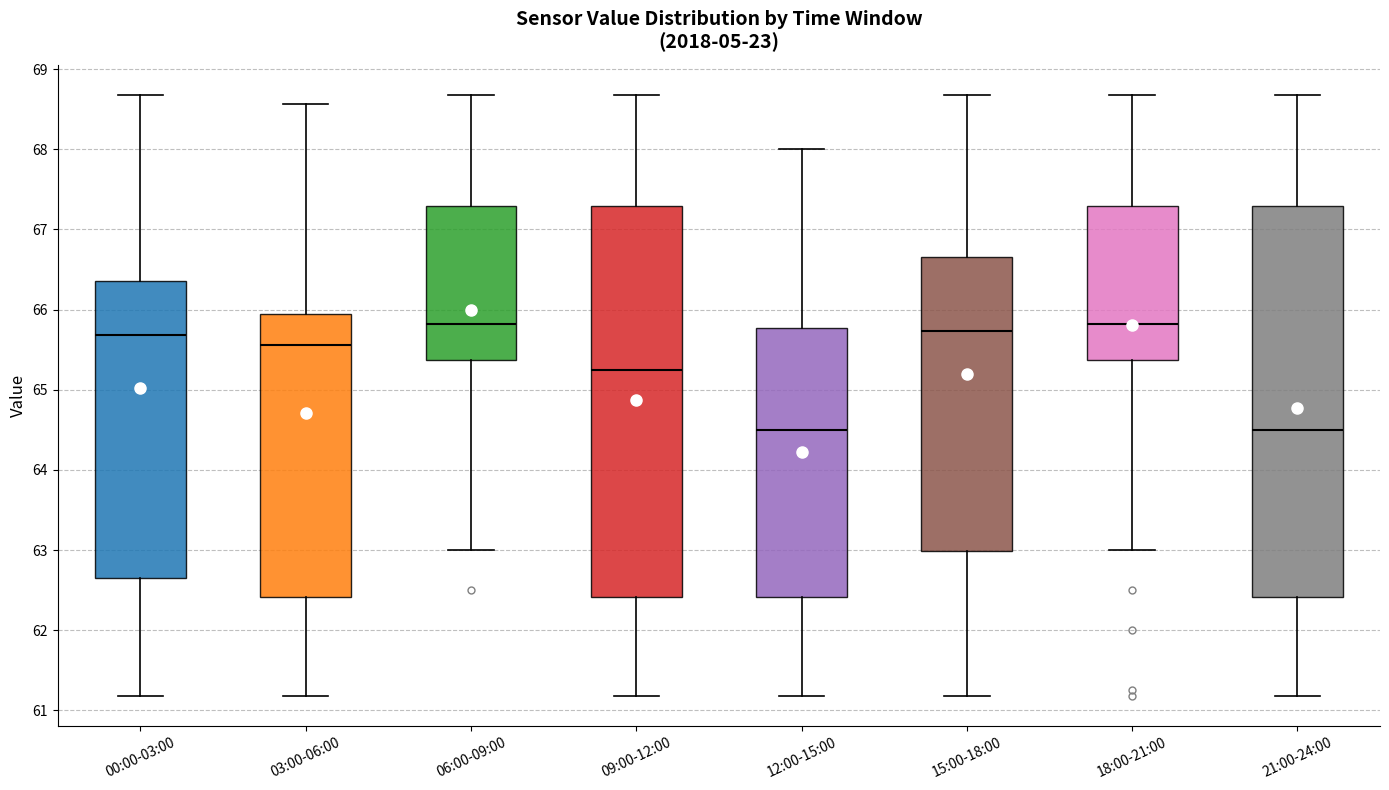

Reading left to right, read every box against the y-axis: the position of its median line, the range the box covers, and the ends of its whiskers. The values are not printed on the chart, so give them approximately, as read against the axis.

00:00-03:00: median 65.7, box 62.7 to 66.4, whiskers 61.2 to 68.7
03:00-06:00: median 65.6, box 62.4 to 65.9, whiskers 61.2 to 68.6
06:00-09:00: median 65.8, box 65.4 to 67.3, whiskers 63.0 to 68.7
09:00-12:00: median 65.3, box 62.4 to 67.3, whiskers 61.2 to 68.7
12:00-15:00: median 64.5, box 62.4 to 65.8, whiskers 61.2 to 68.0
15:00-18:00: median 65.7, box 63.0 to 66.7, whiskers 61.2 to 68.7
18:00-21:00: median 65.8, box 65.4 to 67.3, whiskers 63.0 to 68.7
21:00-24:00: median 64.5, box 62.4 to 67.3, whiskers 61.2 to 68.7